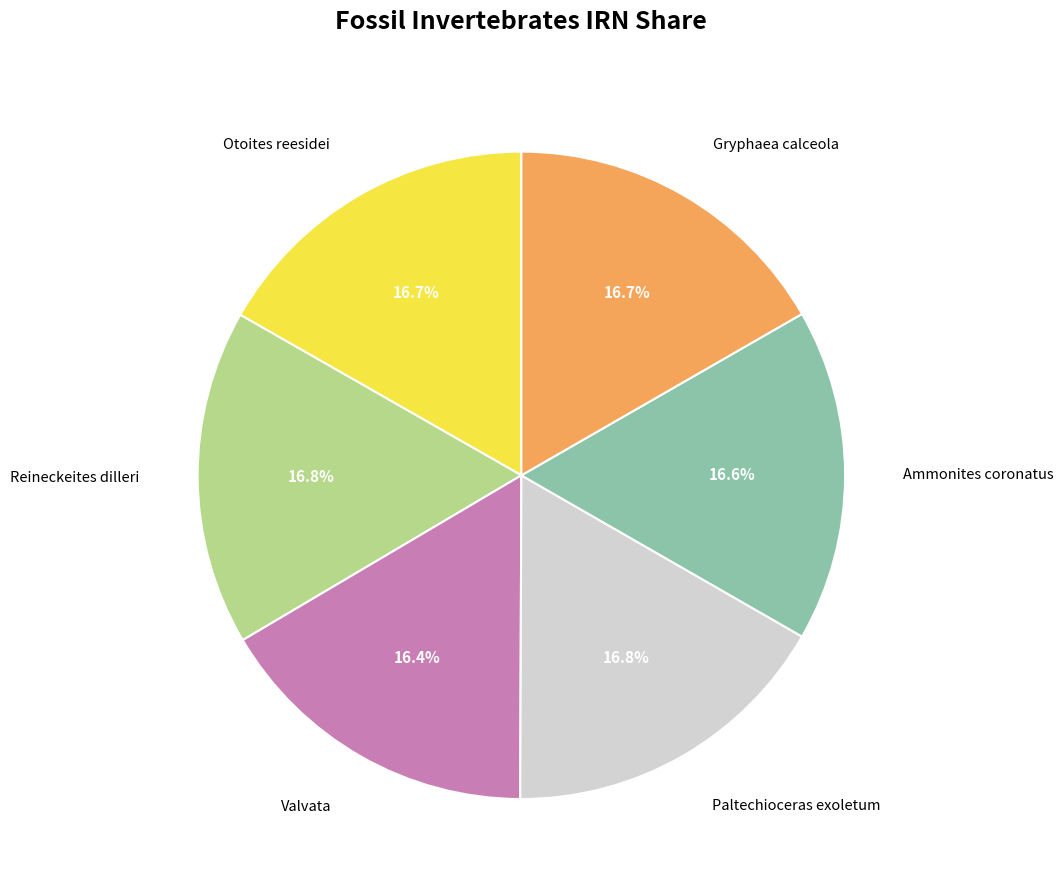

Does Paltechioceras exoletum represent more than half of the total?

No